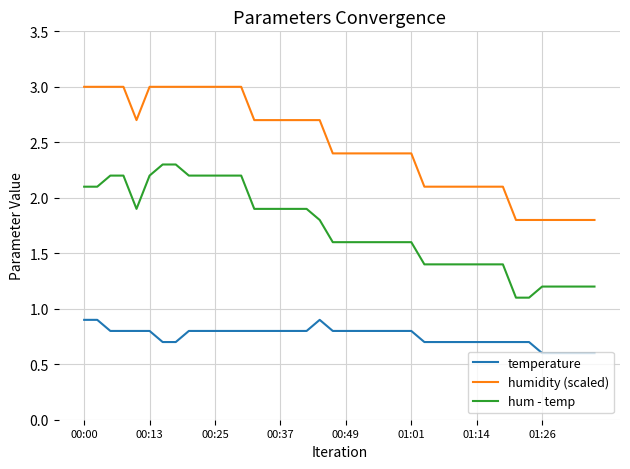

What are all the series names shown in the legend?

temperature, humidity (scaled), hum - temp